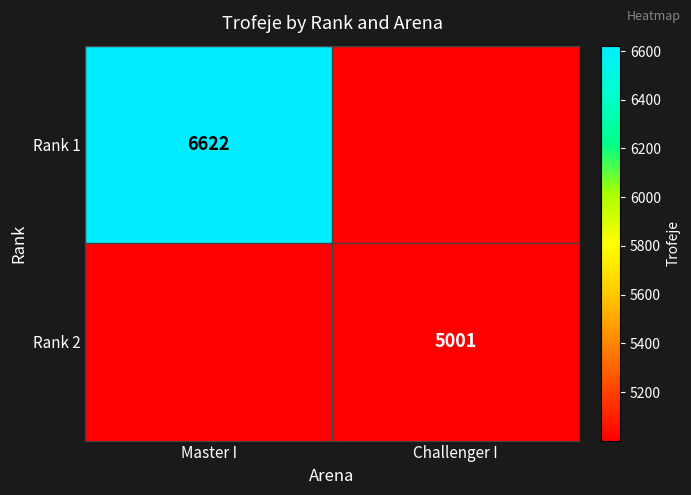

The Rank 1 series shows 6622 at Master I. True or false?

True